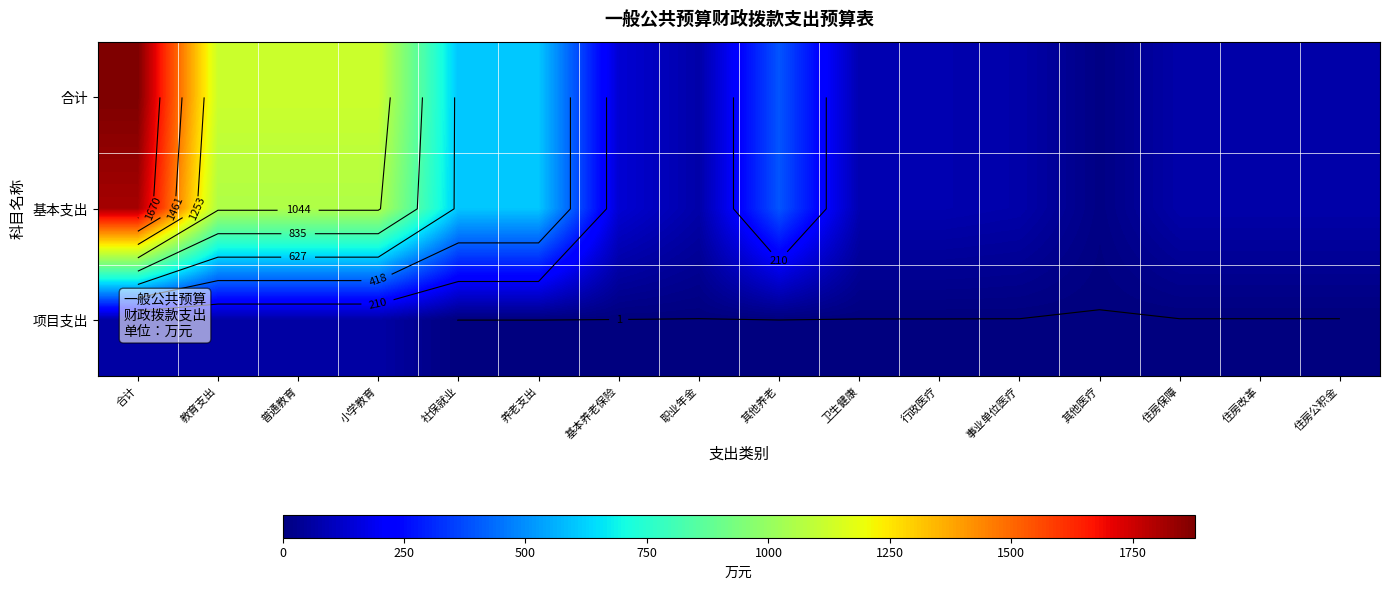

At which label does 基本支出 first exceed 139?

合计